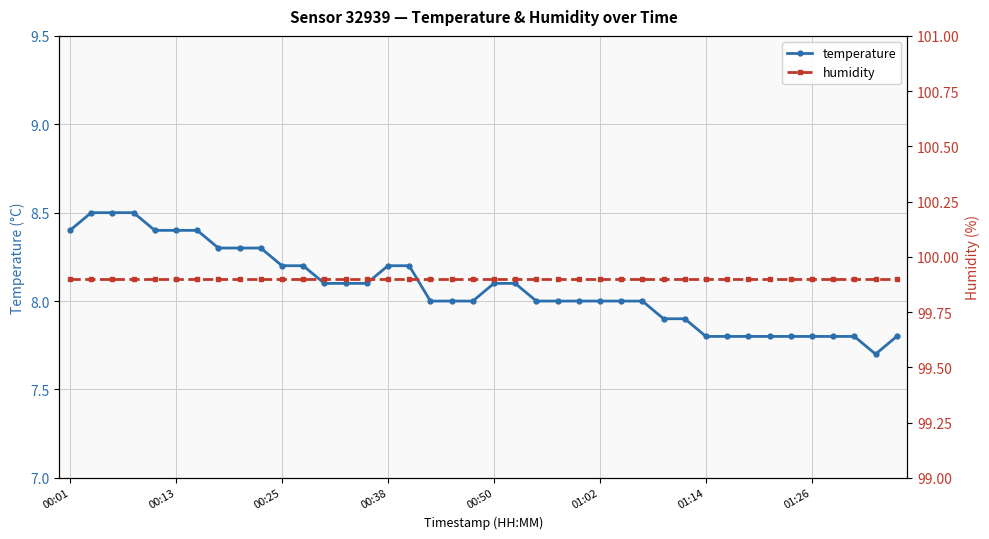

What is the difference between the highest and lowest values at 16?

91.7